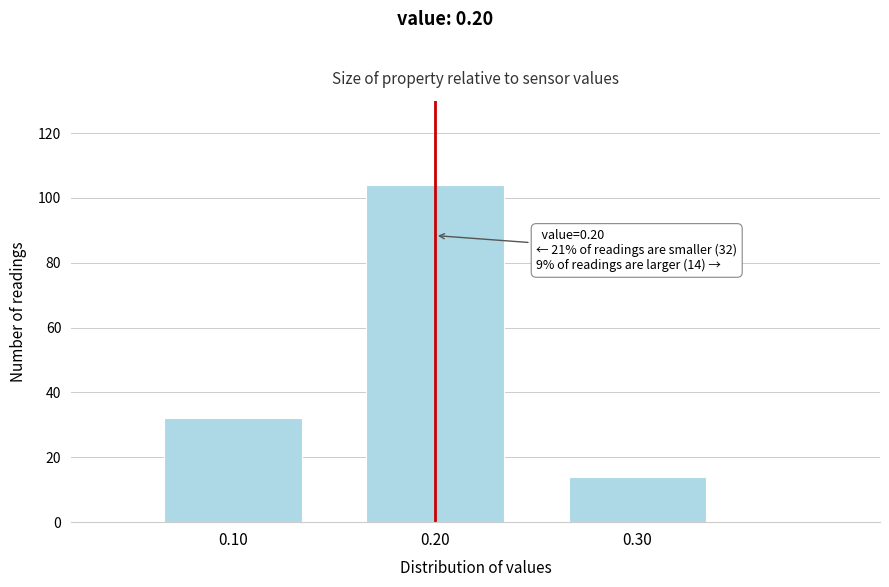

Over which range of the x-axis is the bar tallest?

0.15 to 0.25